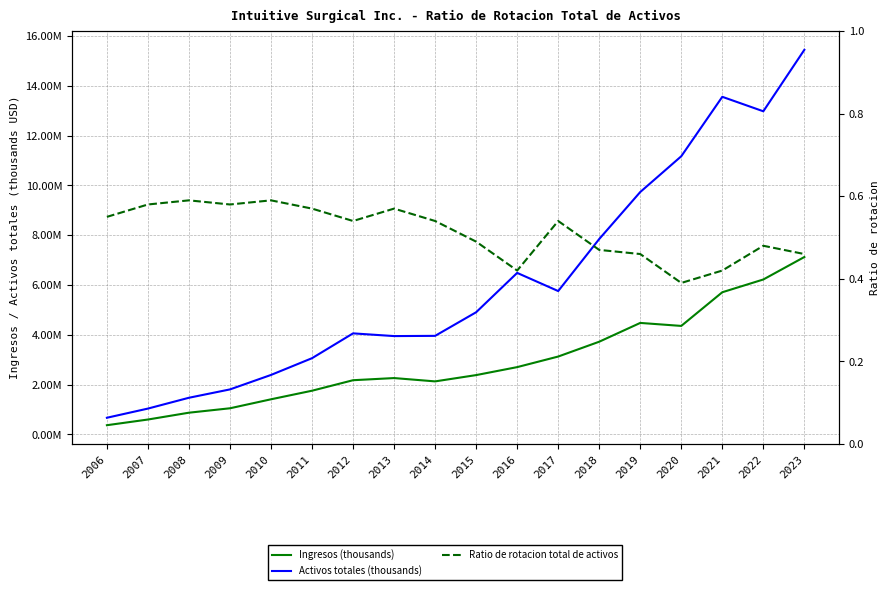

List the series in order of their overall mean, highest first.

Activos totales (thousands), Ingresos (thousands), Ratio de rotacion total de activos